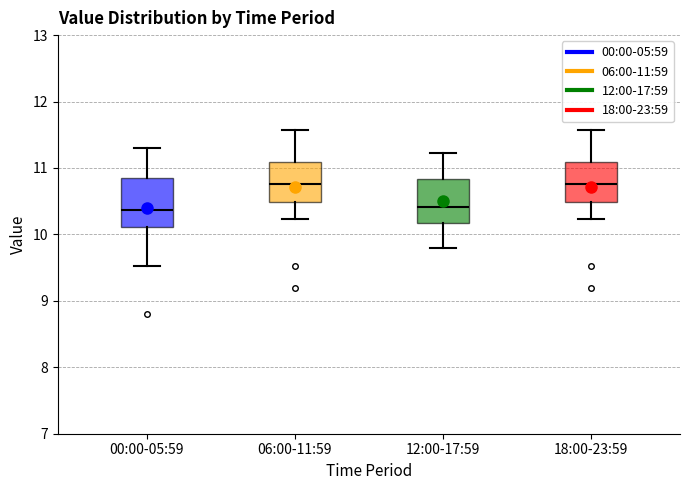

Where does the median line of the box for 12:00-17:59 sit on the y-axis? The values are not printed on the chart, so give them approximately, as read against the axis.

10.4